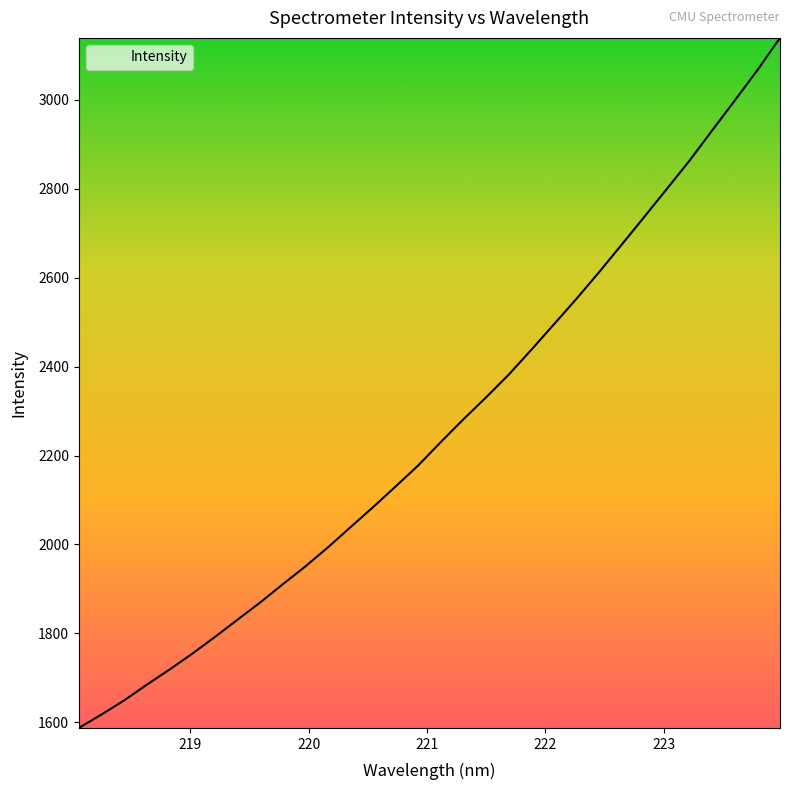

Reading right to left, transcribe all the data shown in this chart.

3139.6	3067.0	2998.9	2931.6	2863.7	2800.4	2737.4	2674.9	2612.9	2553.0	2495.5	2438.1	2382.2	2331.2	2281.9	2230.8	2178.0	2130.7	2084.1	2038.8	1993.3	1950.4	1910.1	1869.1	1830.4	1791.5	1754.0	1718.5	1684.5	1649.2	1617.4	1587.3